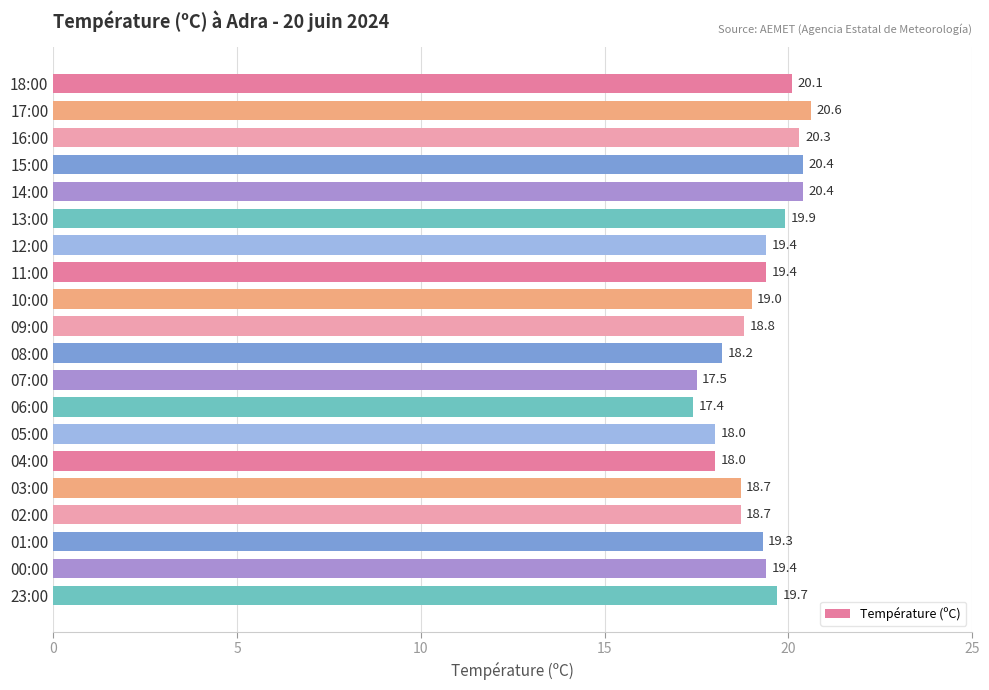

Reading bottom to top, list all the values displayed in this chart.

19.7	19.4	19.3	18.7	18.7	18.0	18.0	17.4	17.5	18.2	18.8	19.0	19.4	19.4	19.9	20.4	20.4	20.3	20.6	20.1